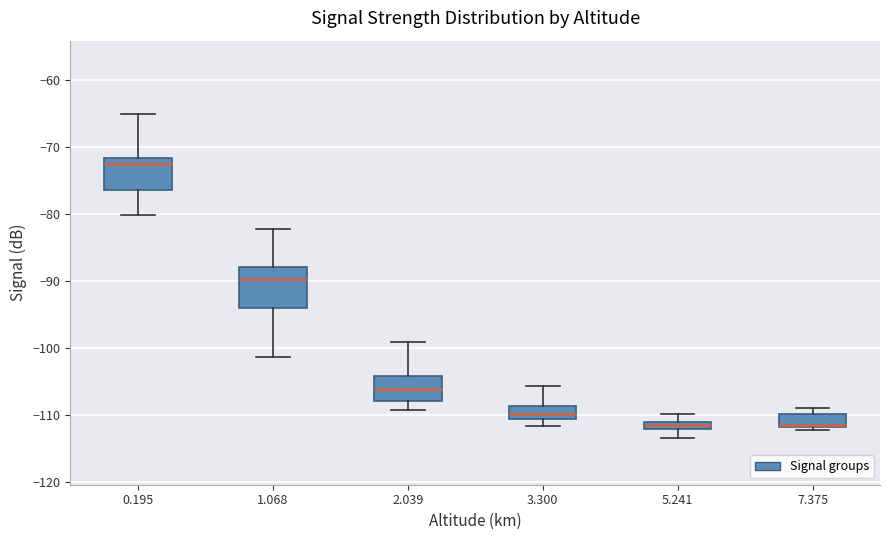

Where does the lower whisker of the box at x = 1.068 end on the y-axis? The values are not printed on the chart, so give them approximately, as read against the axis.

-101